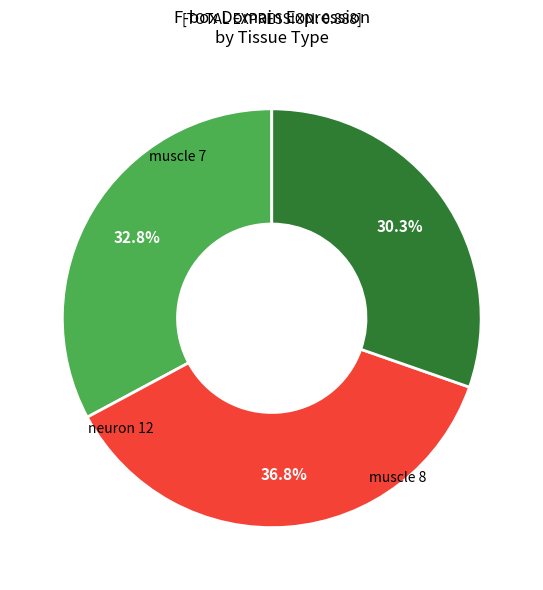

Does any single category account for the majority?

No